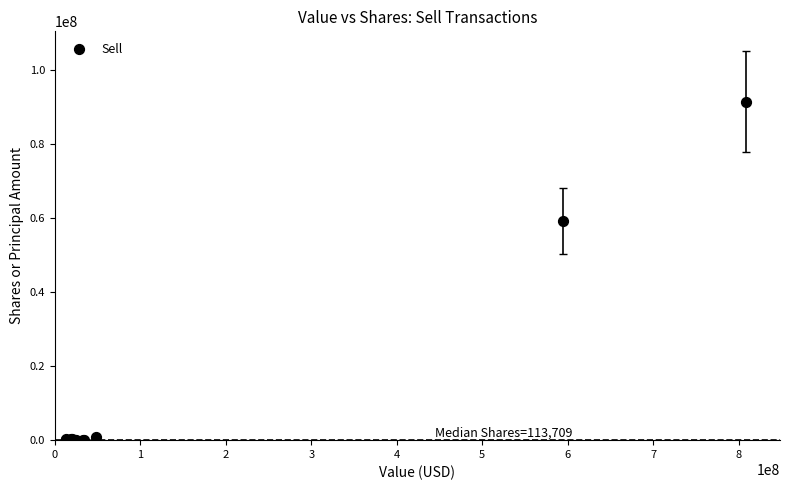

What Y value in the scatter plot is closest to 45757855?

59271011